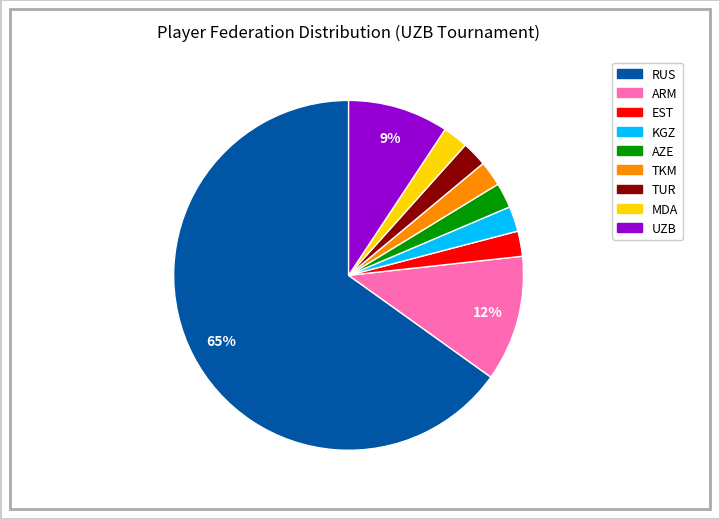

Is it true that UZB is 1% of the pie?

False